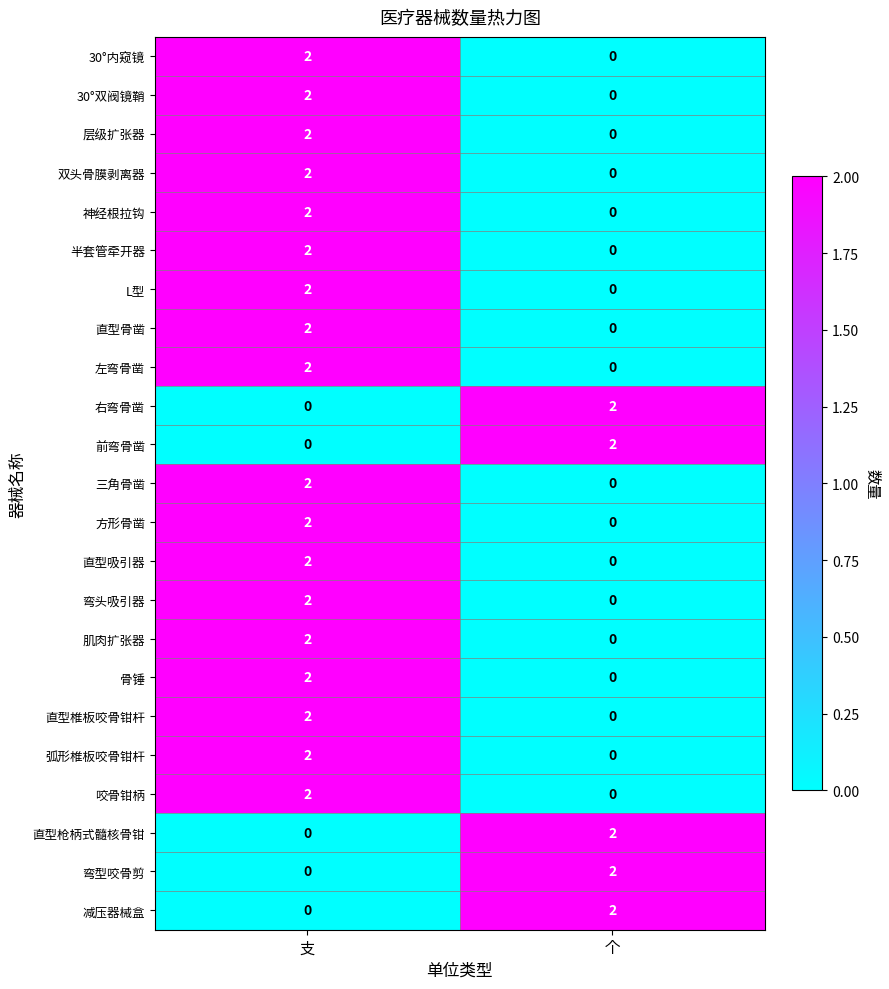

At how many categories does at least one series exceed 1?

2